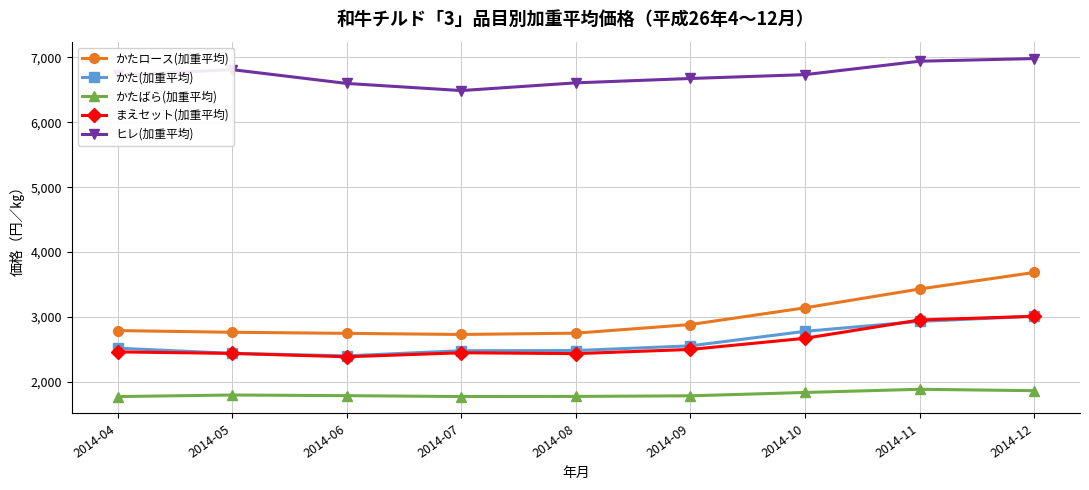

What is the maximum value shown in the chart?

6981.7